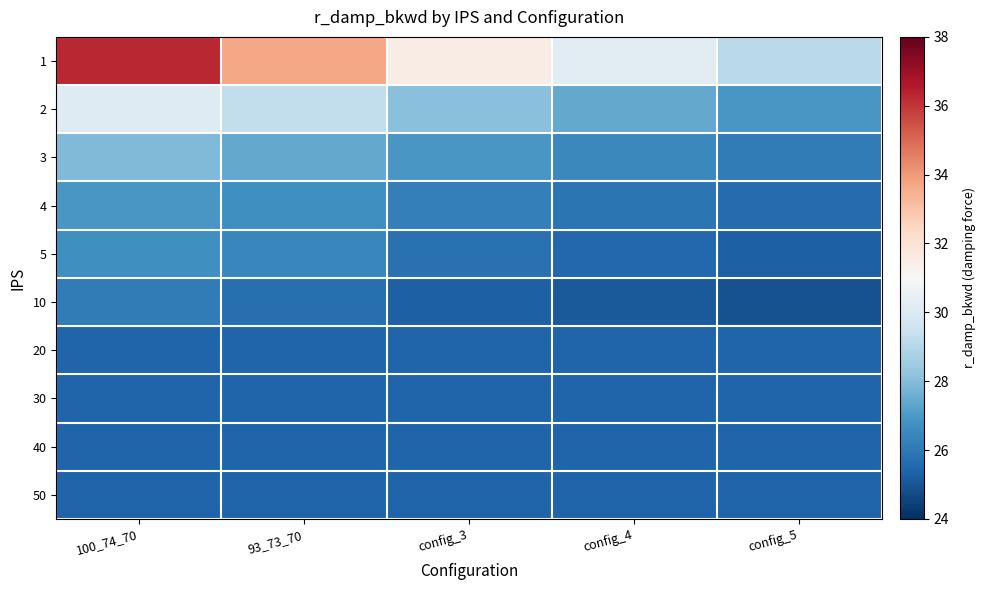

Which series has the largest range (max minus min)?

1